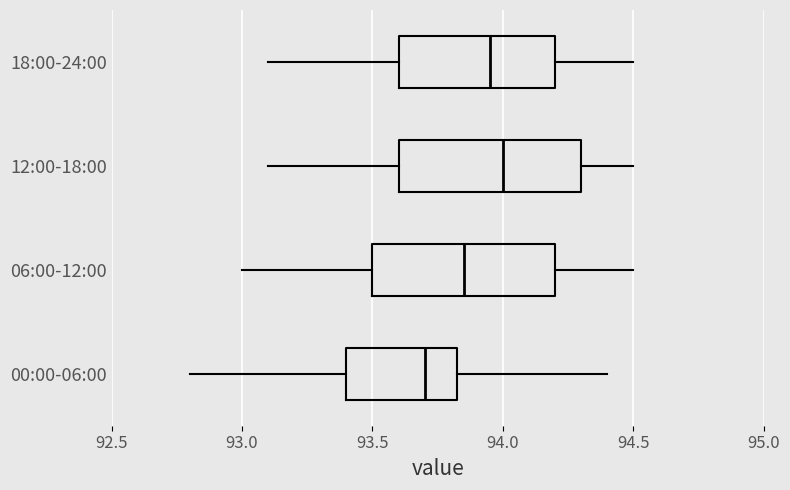

Reading bottom to top, transcribe this box plot: for each box, give where its median line is, the range the box spans, and where its two whiskers end, as read against the x-axis. The values are not printed on the chart, so give them approximately, as read against the axis.

00:00-06:00: median 93.70, box 93.40 to 93.85, whiskers 92.80 to 94.40
06:00-12:00: median 93.85, box 93.50 to 94.20, whiskers 93.00 to 94.50
12:00-18:00: median 94.00, box 93.60 to 94.30, whiskers 93.10 to 94.50
18:00-24:00: median 93.95, box 93.60 to 94.20, whiskers 93.10 to 94.50